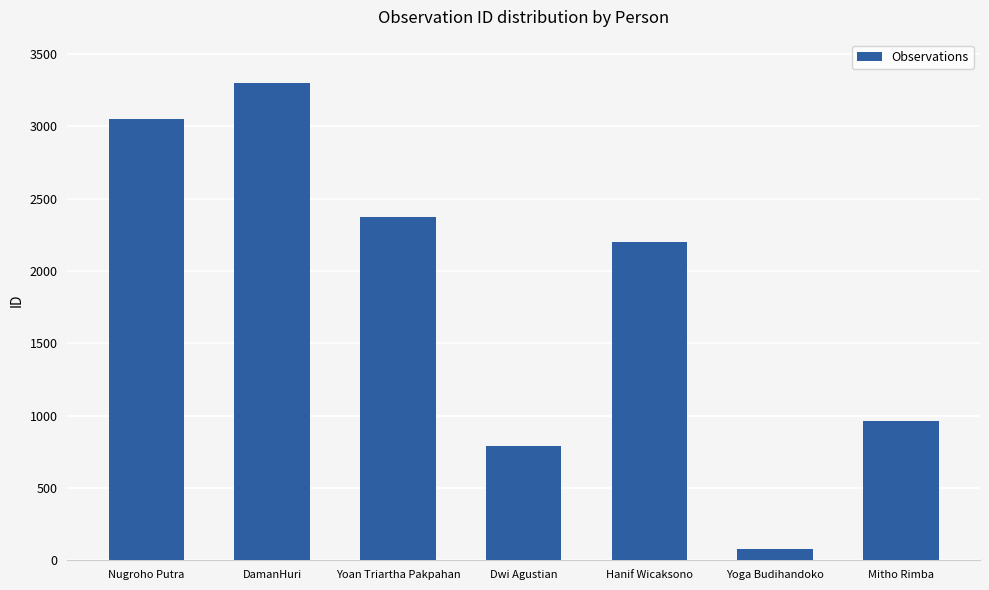

What is the label of the 3rd bar from the right?

Hanif Wicaksono